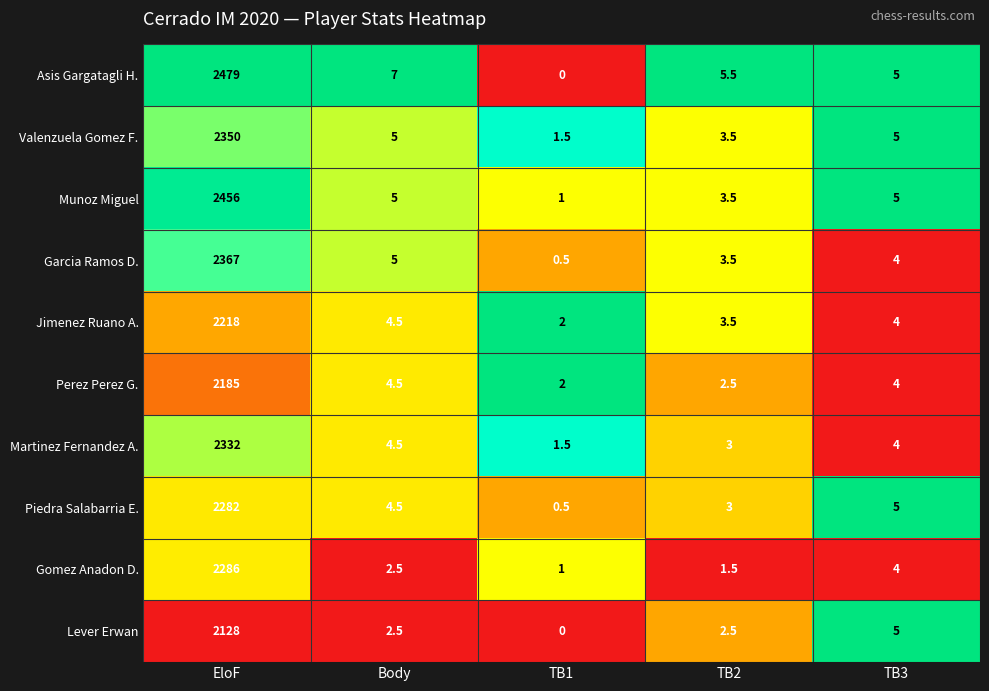

Which label corresponds to the largest value in the chart?

EloF